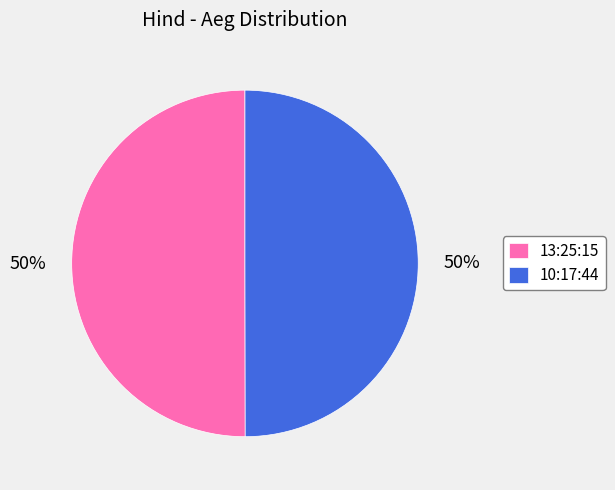

To the nearest percent, what is the average slice percentage?

50%